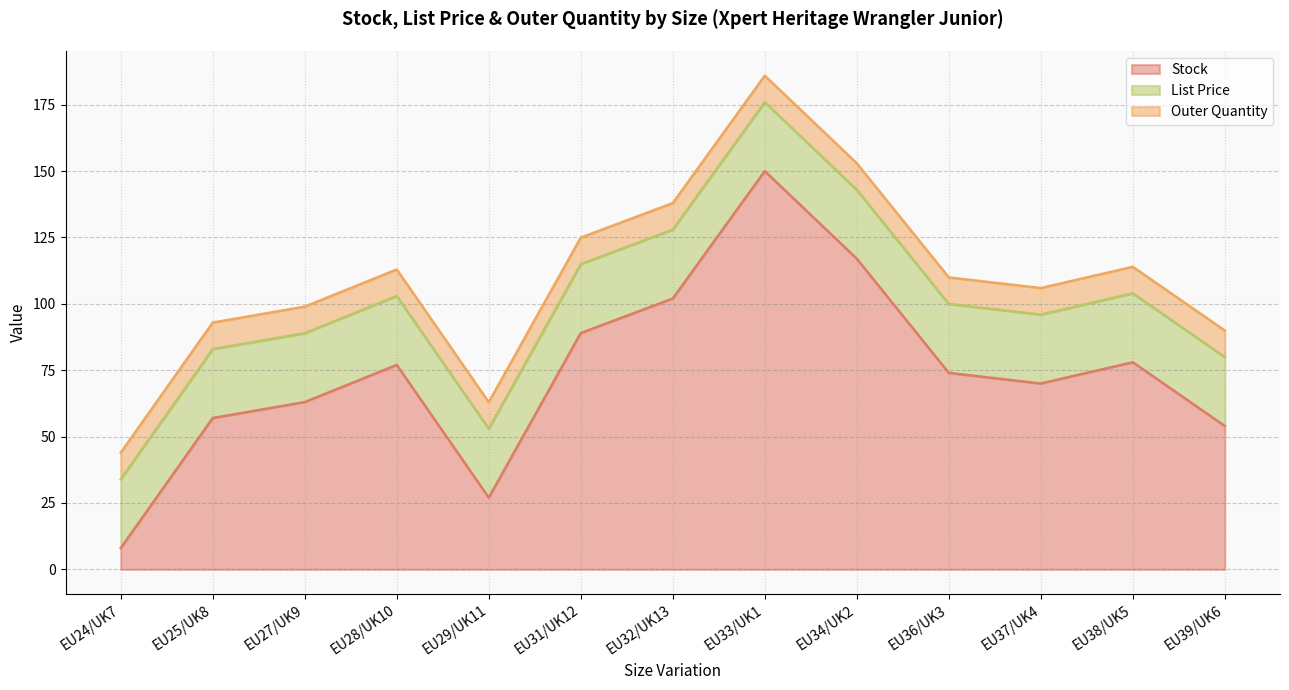

What is the label of the 2nd point from the right?

EU38/UK5